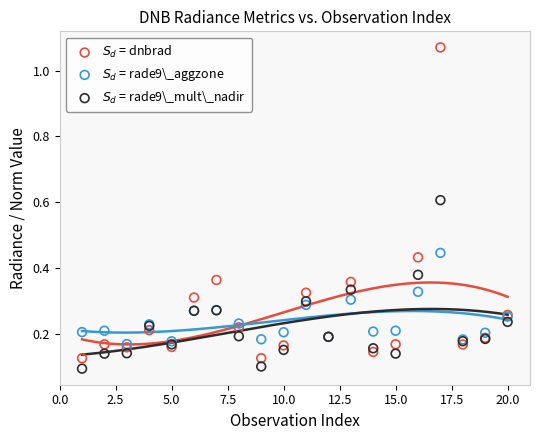

What are all the series names shown in the legend?

$S_d$ = dnbrad, $S_d$ = rade9\_aggzone, $S_d$ = rade9\_mult\_nadir